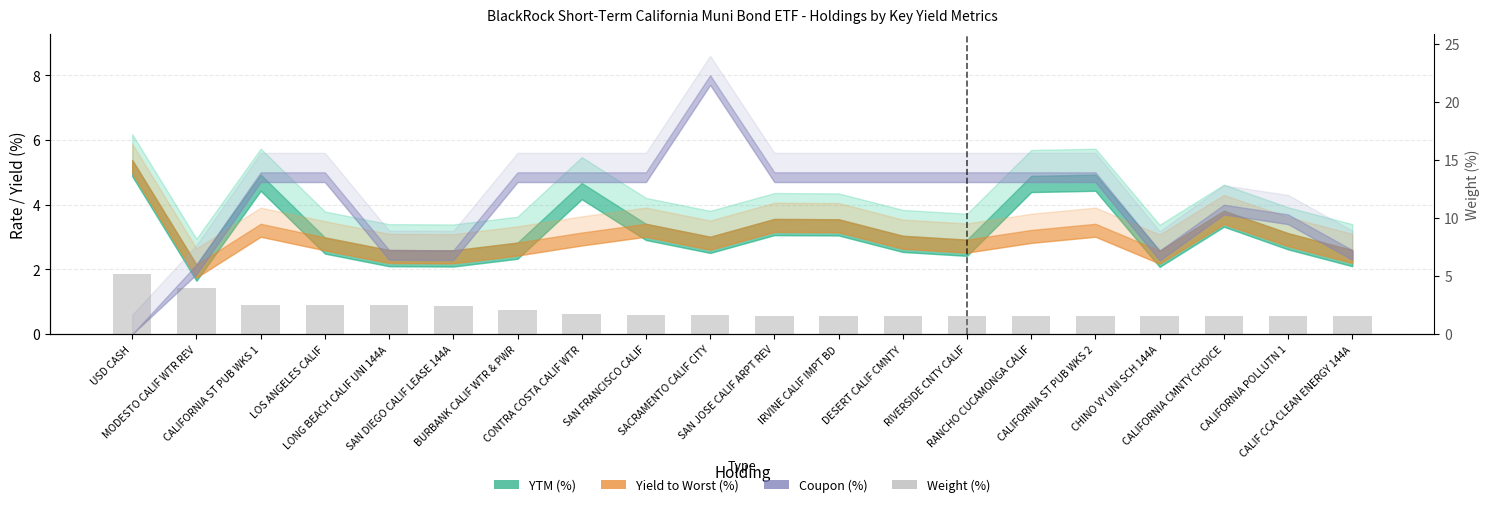

Reading left to right, extract all data points from this chart.

USD CASH=5.2	MODESTO CALIF WTR REV=4.0	CALIFORNIA ST PUB WKS 1=2.5	LOS ANGELES CALIF=2.5	LONG BEACH CALIF UNI 144A=2.5	SAN DIEGO CALIF LEASE 144A=2.5	BURBANK CALIF WTR & PWR=2.1	CONTRA COSTA CALIF WTR=1.7	SAN FRANCISCO CALIF=1.6	SACRAMENTO CALIF CITY=1.6	SAN JOSE CALIF ARPT REV=1.6	IRVINE CALIF IMPT BD=1.6	DESERT CALIF CMNTY=1.6	RIVERSIDE CNTY CALIF=1.6	RANCHO CUCAMONGA CALIF=1.6	CALIFORNIA ST PUB WKS 2=1.6	CHINO VY UNI SCH 144A=1.6	CALIFORNIA CMNTY CHOICE=1.6	CALIFORNIA POLLUTN 1=1.5	CALIF CCA CLEAN ENERGY 144A=1.5